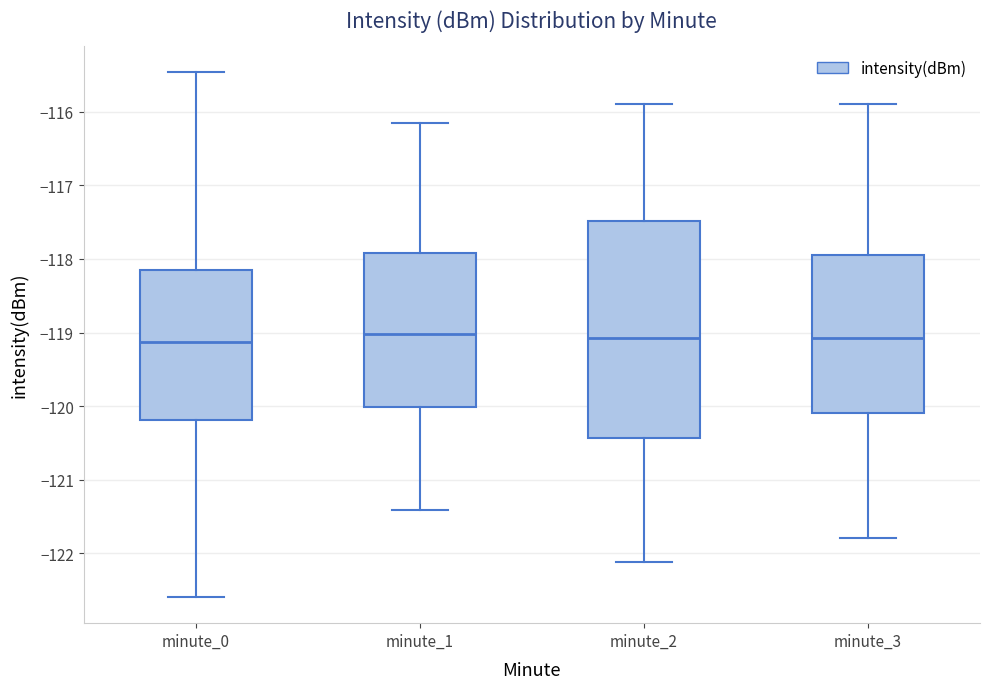

Comparing the boxes themselves (not the whiskers), which one is the tallest?

minute_2